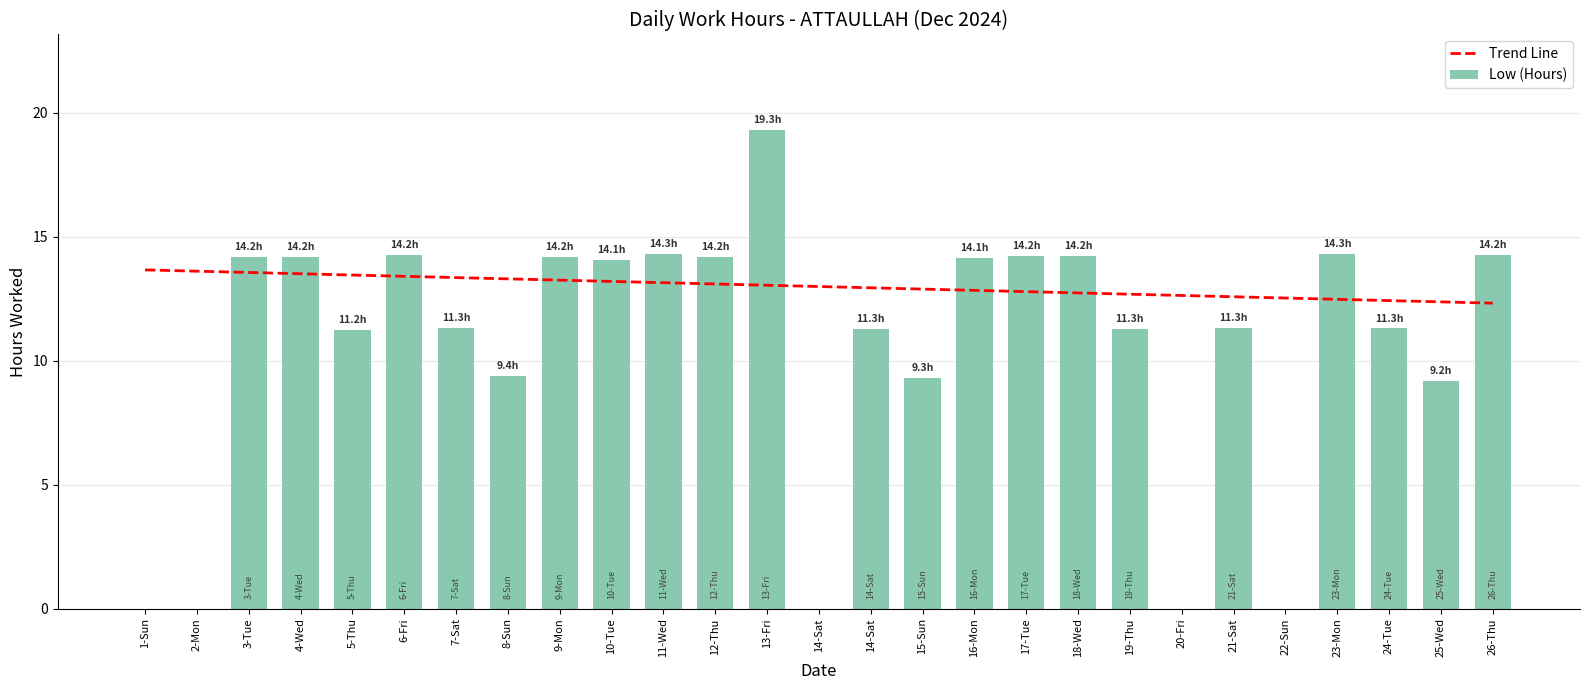

List the labels in order of value, largest first.

13-Fri, 23-Mon, 11-Wed, 6-Fri, 26-Thu, 18-Wed, 17-Tue, 4-Wed, 12-Thu, 3-Tue, 9-Mon, 16-Mon, 10-Tue, 7-Sat, 21-Sat, 24-Tue, 14-Sat, 19-Thu, 5-Thu, 8-Sun, 15-Sun, 25-Wed, 1-Sun, 2-Mon, 14-Sat, 20-Fri, 22-Sun